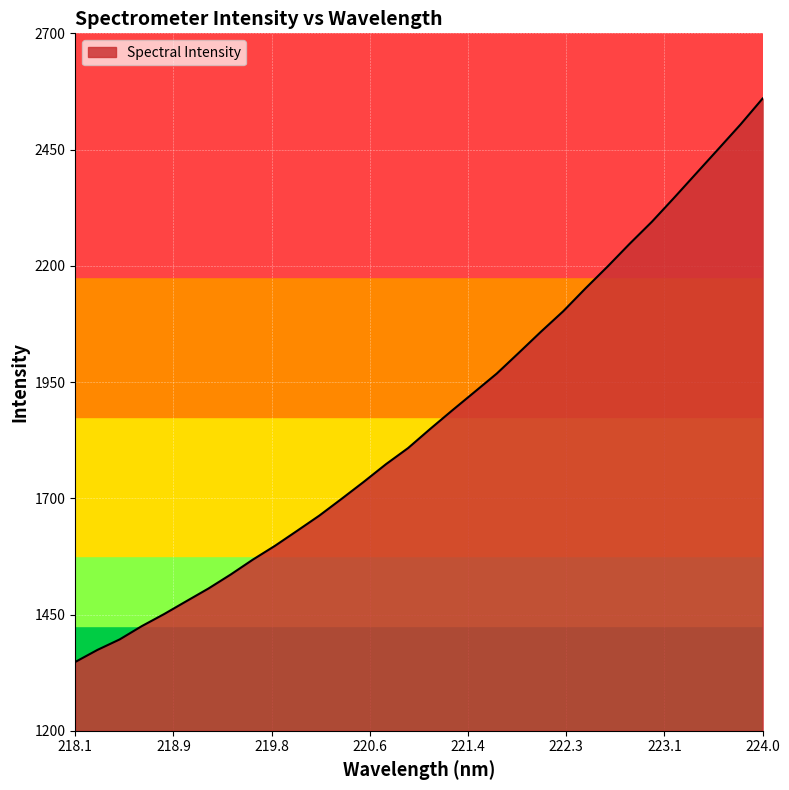

What is the smallest value displayed?

1348.0